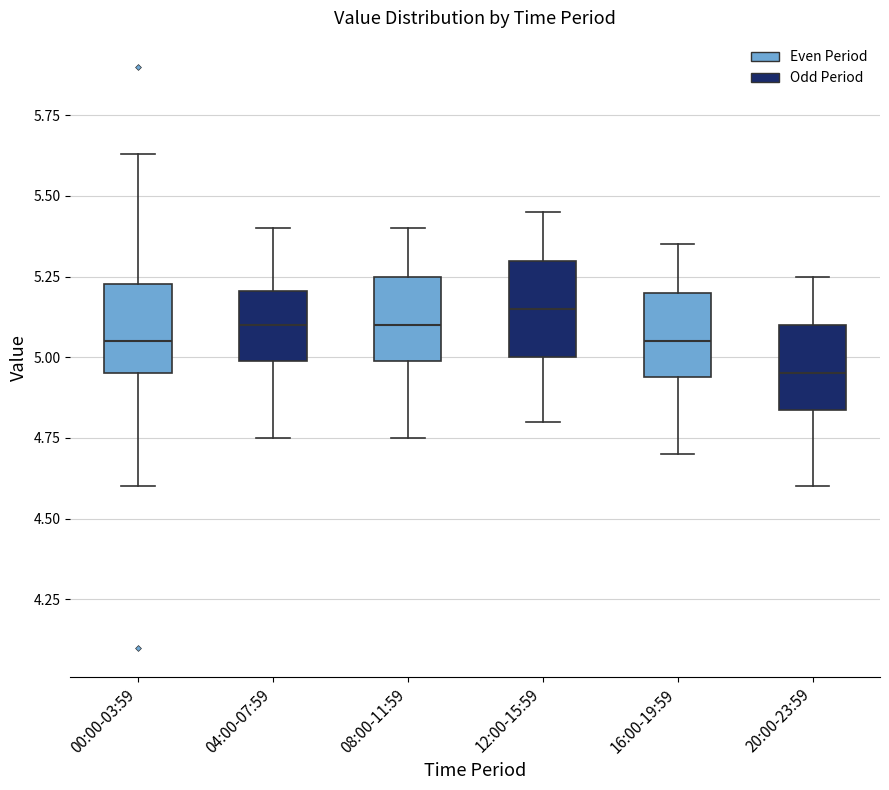

Reading left to right, transcribe this box plot: for each box, give where its median line is, the range the box spans, and where its two whiskers end, as read against the y-axis. The values are not printed on the chart, so give them approximately, as read against the axis.

00:00-03:59: median 5.05, box 4.95 to 5.25, whiskers 4.60 to 5.65
04:00-07:59: median 5.10, box 5.00 to 5.20, whiskers 4.75 to 5.40
08:00-11:59: median 5.10, box 5.00 to 5.25, whiskers 4.75 to 5.40
12:00-15:59: median 5.15, box 5.00 to 5.30, whiskers 4.80 to 5.45
16:00-19:59: median 5.05, box 4.95 to 5.20, whiskers 4.70 to 5.35
20:00-23:59: median 4.95, box 4.85 to 5.10, whiskers 4.60 to 5.25